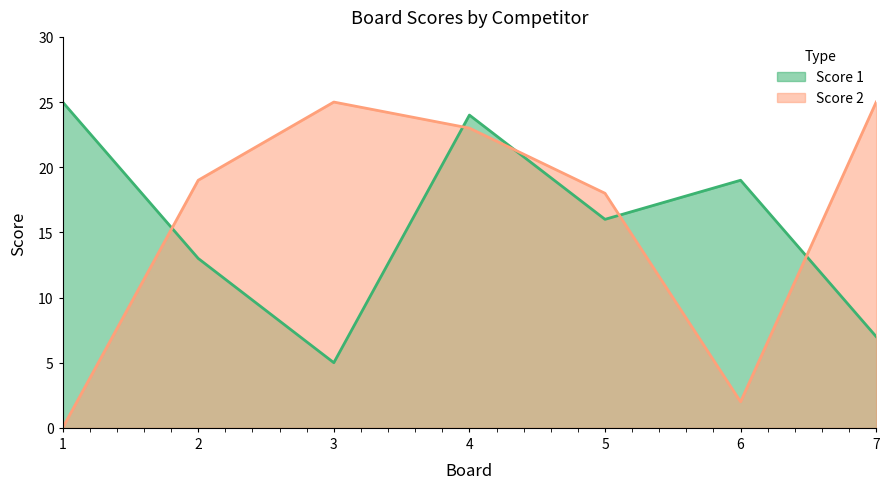

True or false: Score 1 has more than 0 interior local peaks.

True